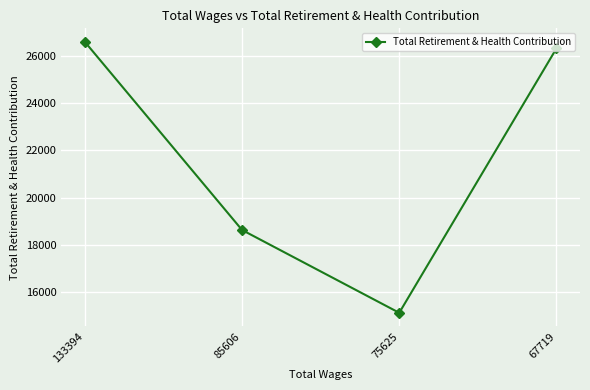

What value does the data have at 75625?

15120